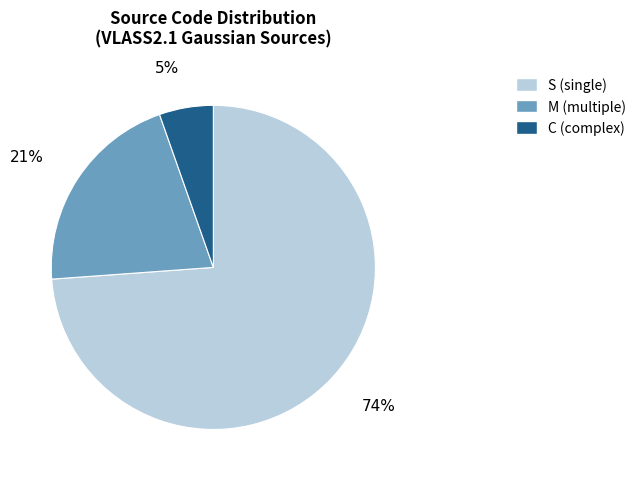

Rank the categories by value from lowest to highest.

C, M, S